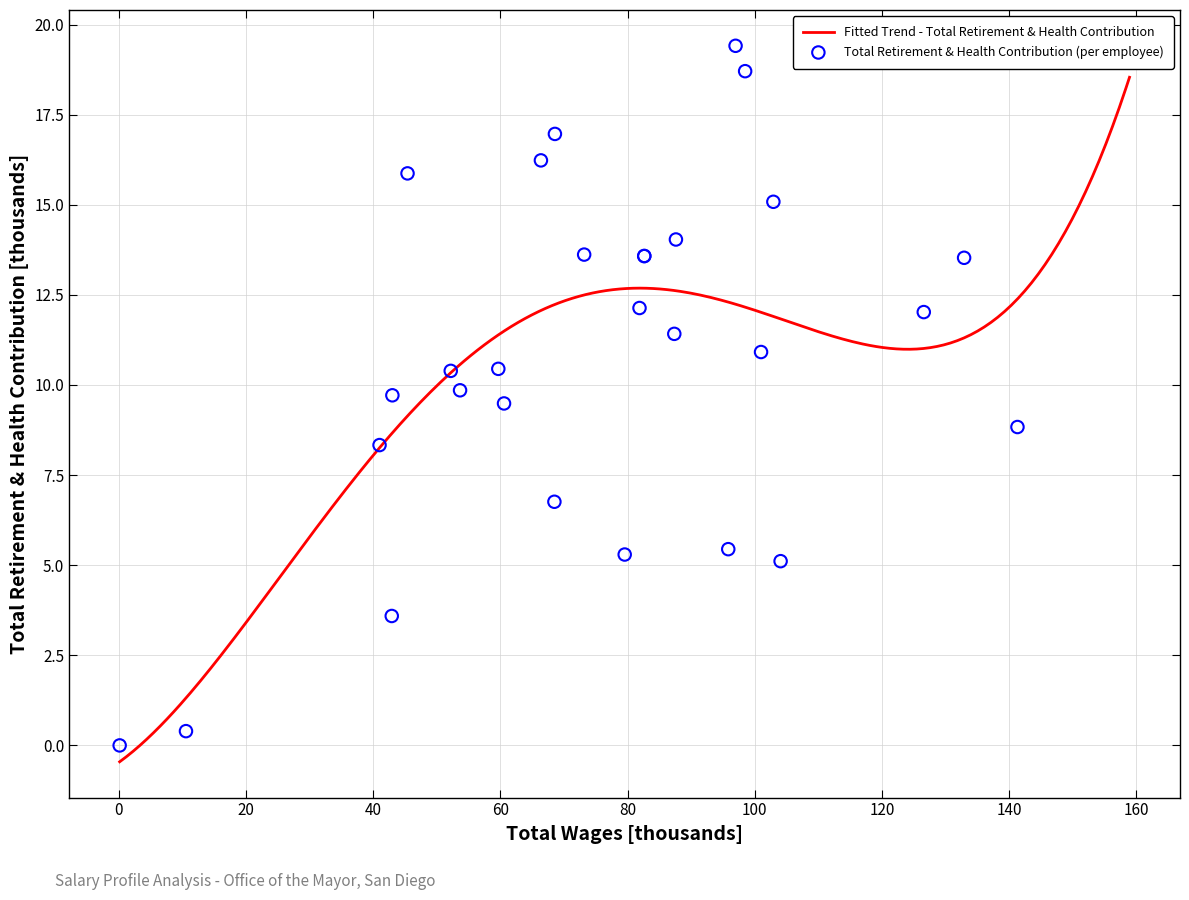

What is the lowest value of the Fitted Trend - Total Retirement & Health Contribution series?

-0.5